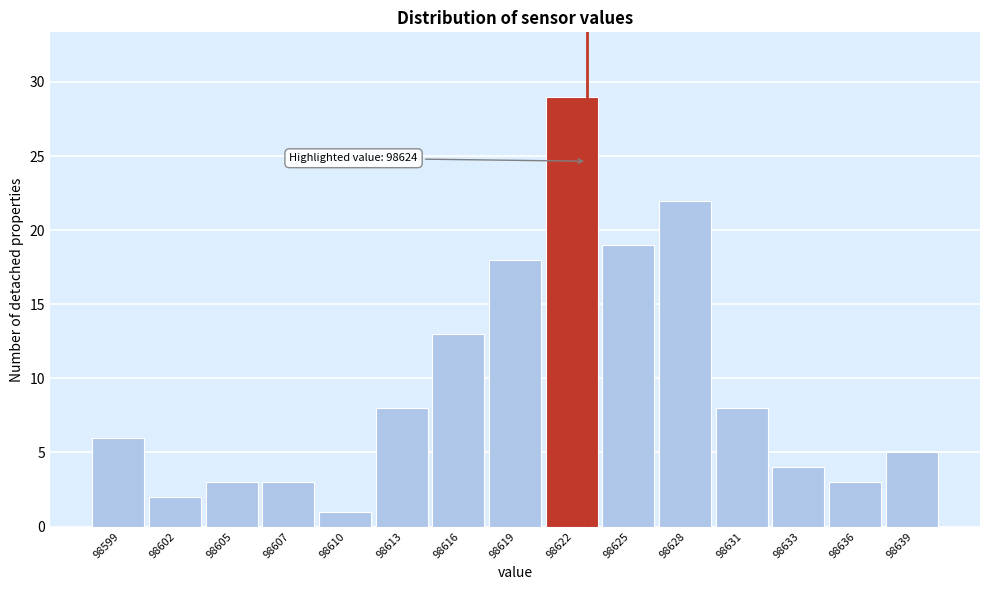

Reading right to left, list all the values displayed in this chart.

5	3	4	8	22	19	29	18	13	8	1	3	3	2	6